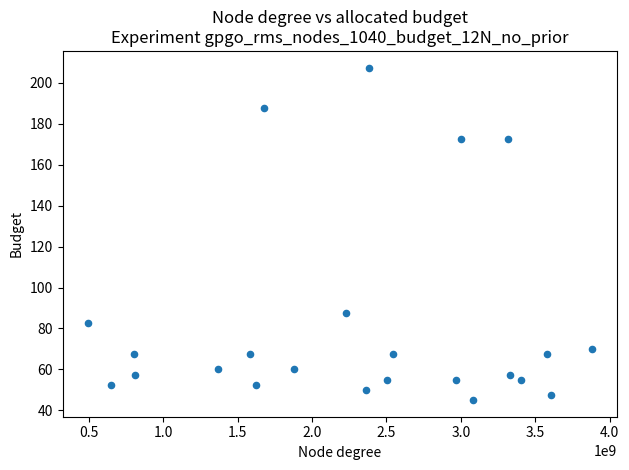

What Y value in the scatter plot is closest to 126?

87.5